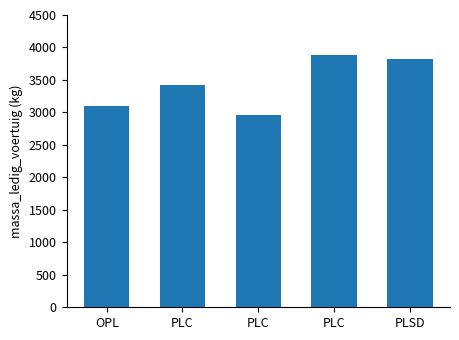

What is the label of the 4th bar from the right?

PLC